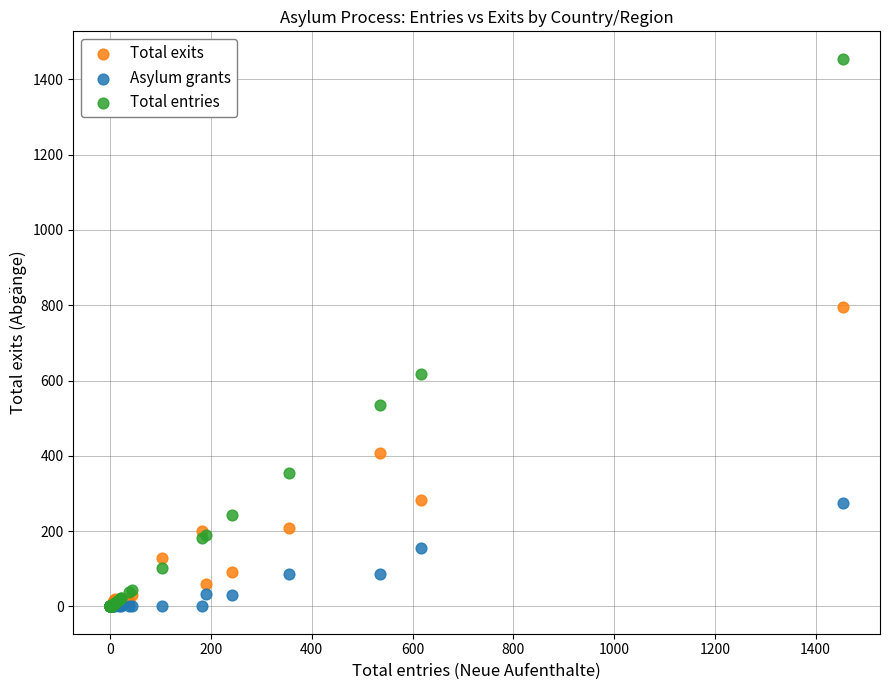

Across all series, what Y value is closest to 727?

796